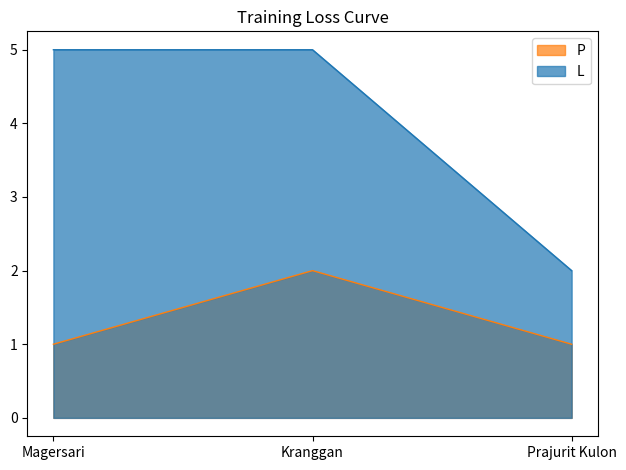

Reading left to right, transcribe all the data shown in this chart.

L: Magersari=5	Kranggan=5	Prajurit Kulon=2
P: Magersari=1	Kranggan=2	Prajurit Kulon=1